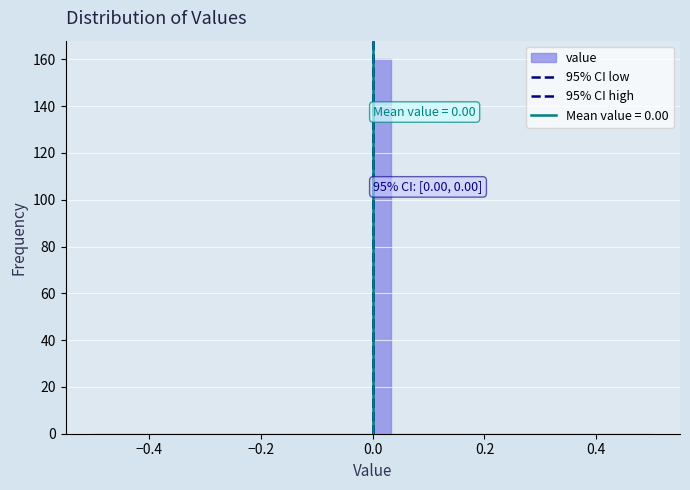

Around what value on the x-axis is the tallest bar? Give the approximate position of its centre, as read against the axis.

0.02